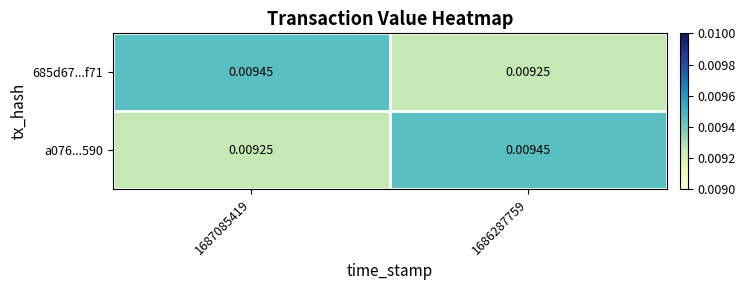

Is the value of a076...590 at 1687085419 greater than the value of 685d67...f71 at 1687085419?

No